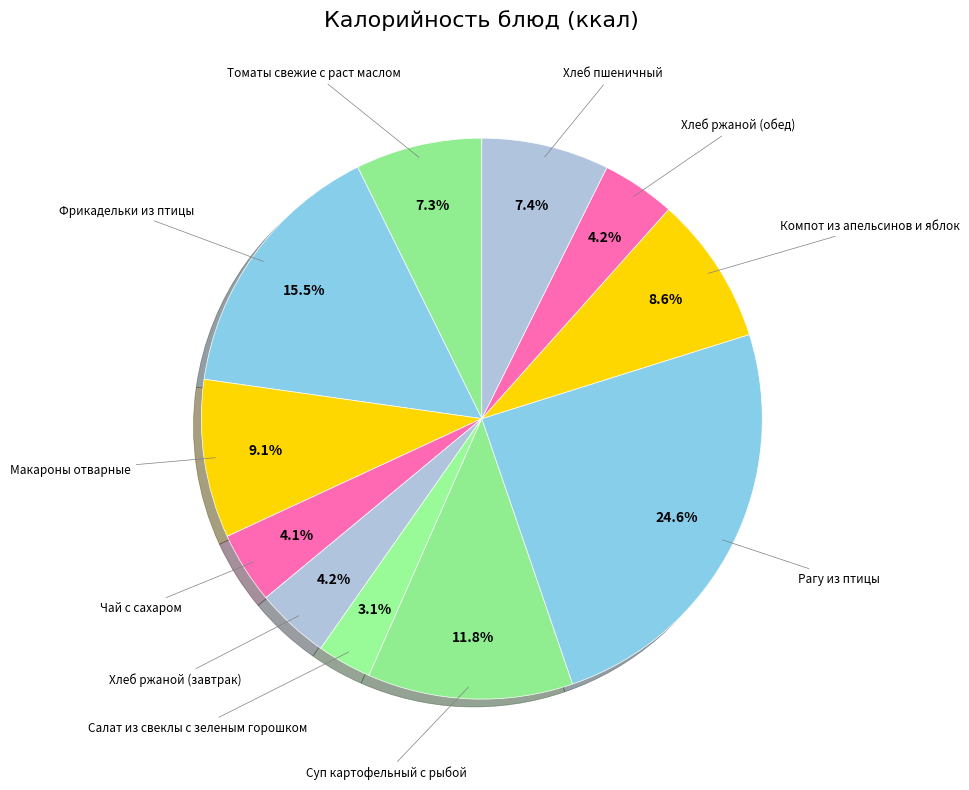

How many slices are in this pie chart?

11